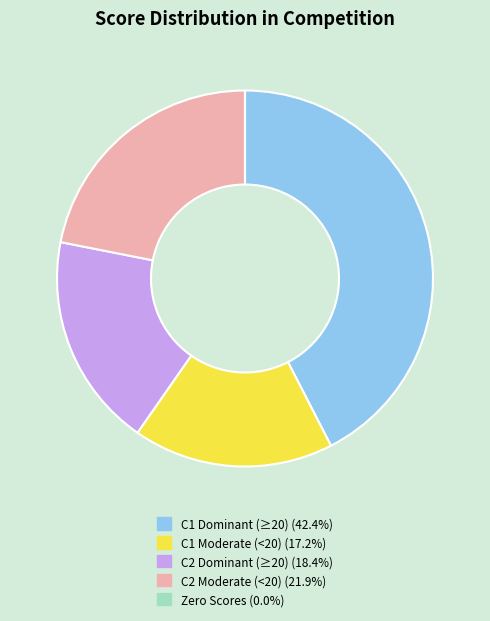

Do C2 Moderate (<20) (21.9%) and C1 Moderate (<20) (17.2%) together represent more than half of the pie?

No